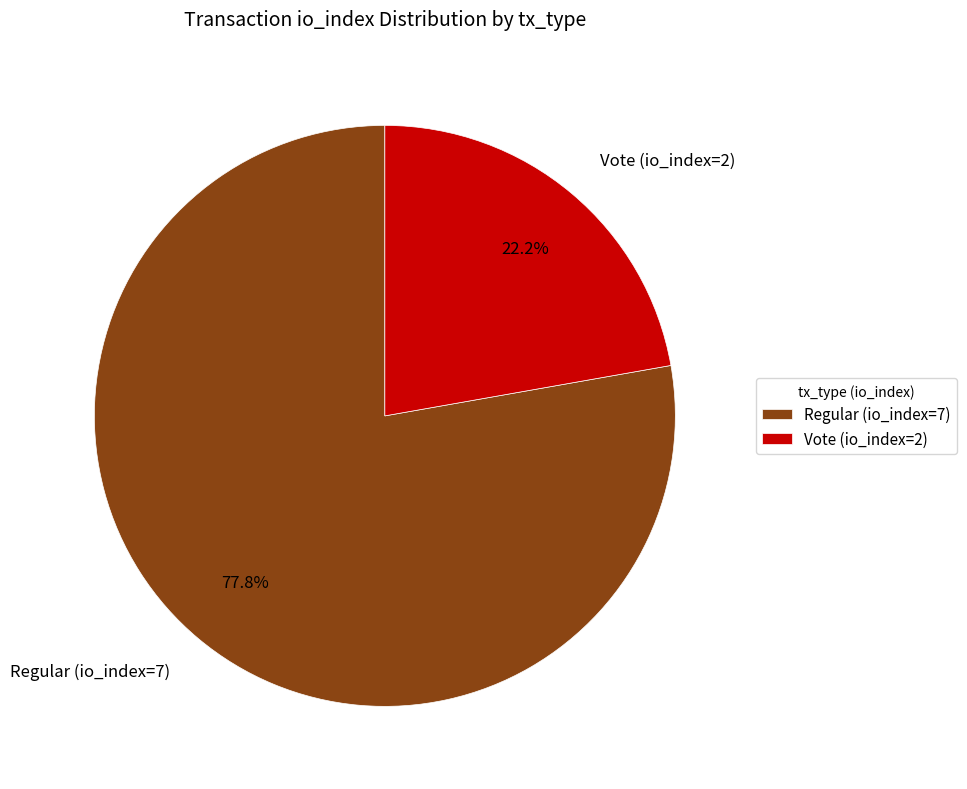

Is Regular (io_index=7) the majority of the pie?

Yes